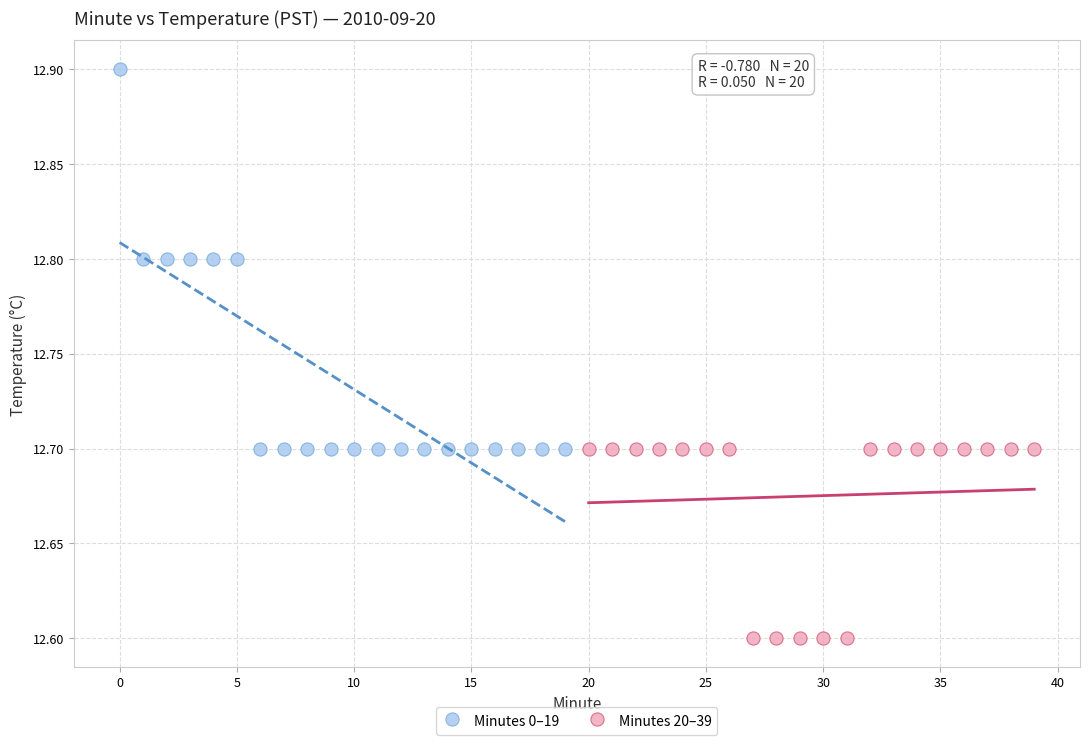

Which series has the widest spread of Y values?

Minutes 0–19